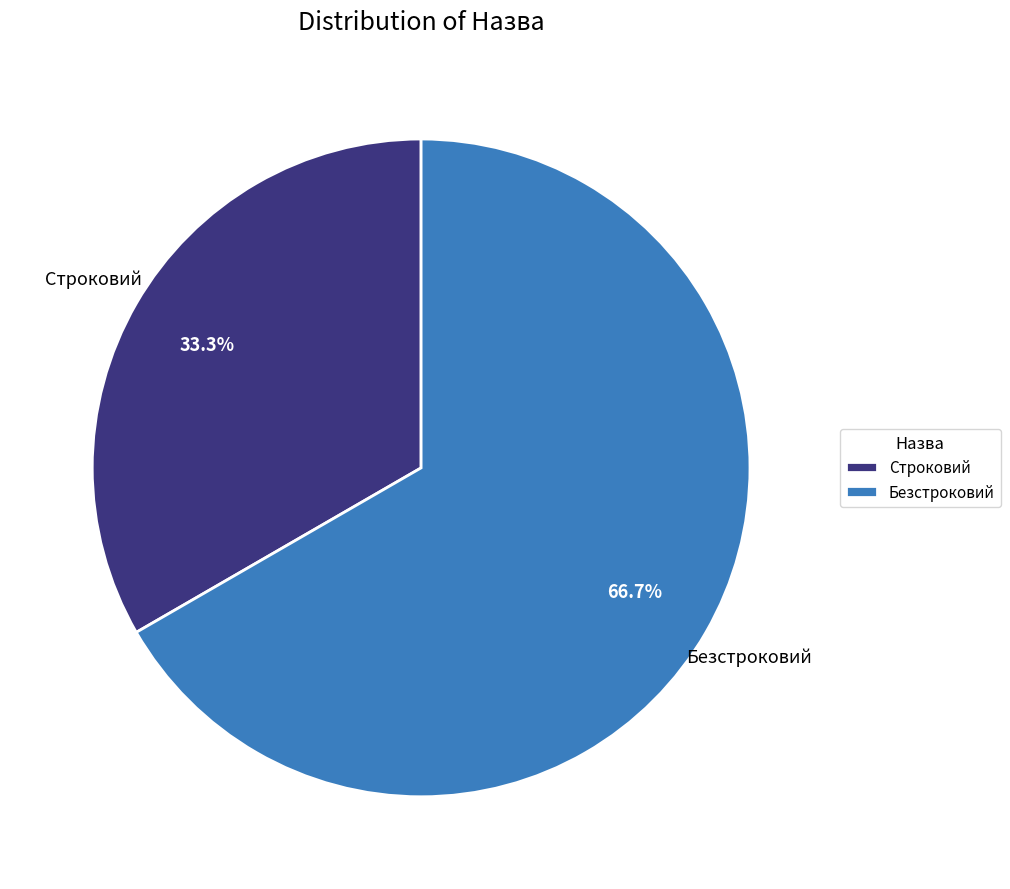

To the nearest percent, what portion does Безстроковий represent?

67%